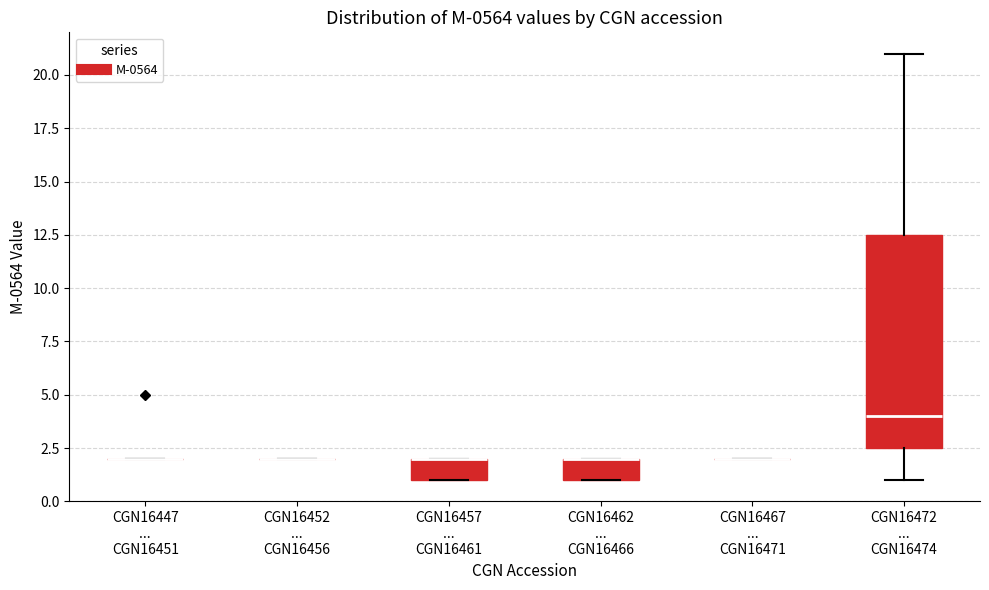

Comparing the boxes themselves (not the whiskers), which one is the tallest?

CGN16472 ... CGN16474